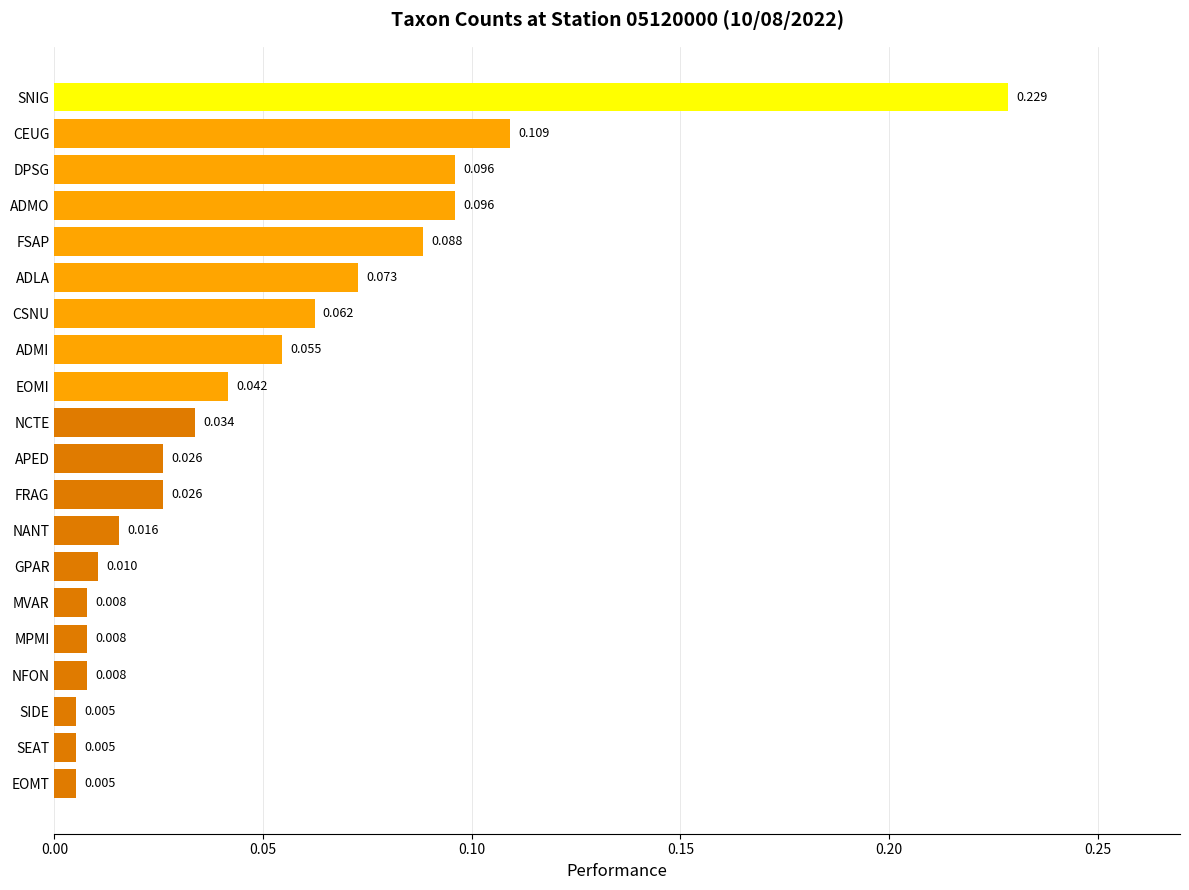

What is the label of the 3rd bar from the top?

DPSG